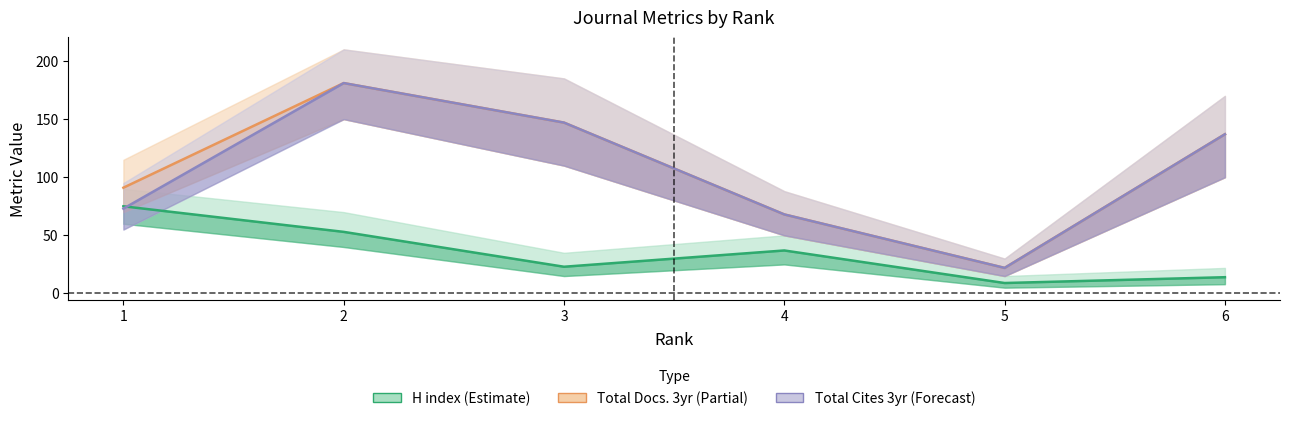

Reading left to right, extract all data points from this chart.

H index (Estimate): 1=75	2=53	3=23	4=37	5=9	6=14
Total Docs. 3yr (Partial): 1=91	2=181	3=147	4=68	5=22	6=137
Total Cites 3yr (Forecast): 1=73	2=181	3=147	4=68	5=22	6=137